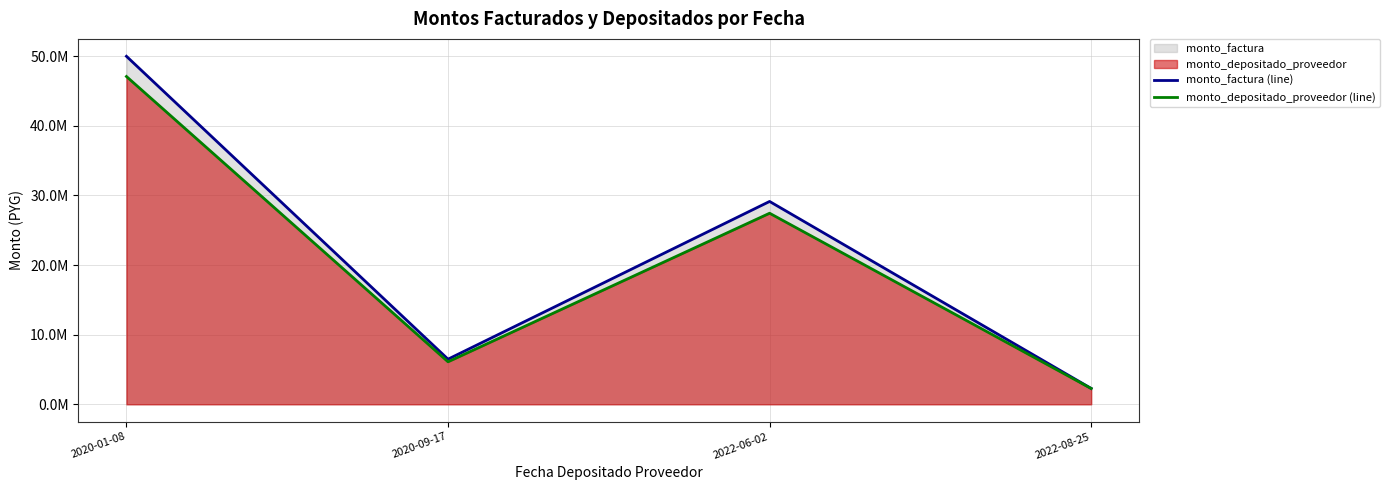

Where does the monto_factura (line) series first go above 29144000?

2020-01-08